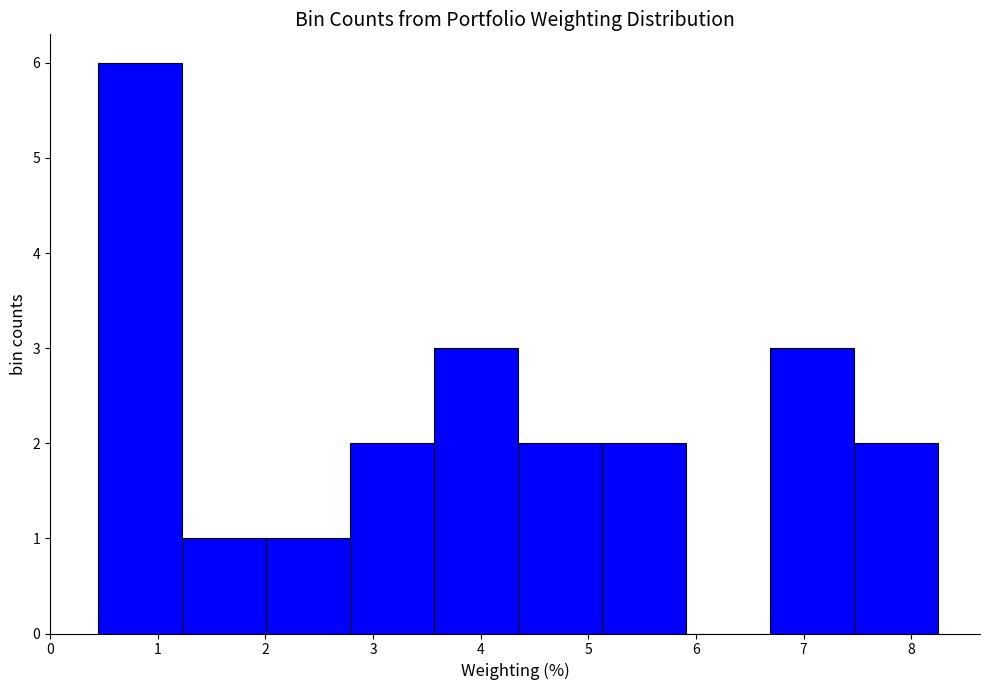

Which range on the x-axis has the tallest bar?

0.4 to 1.2